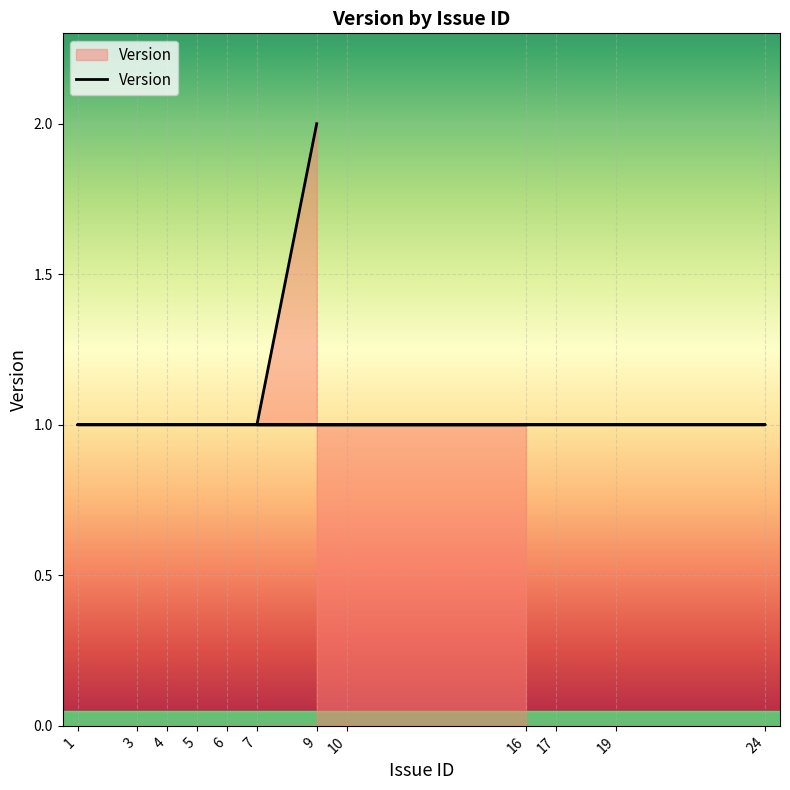

True or false: there are more than 2 points higher than both neighbors.

False